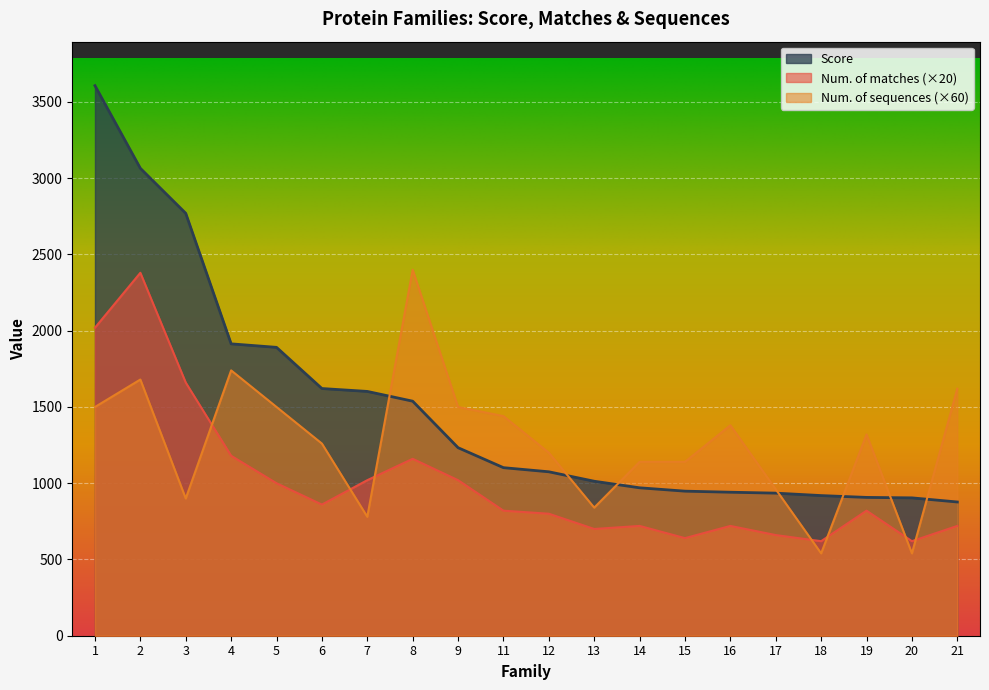

What is the difference between the Num. of sequences values at 16 and 15?

240